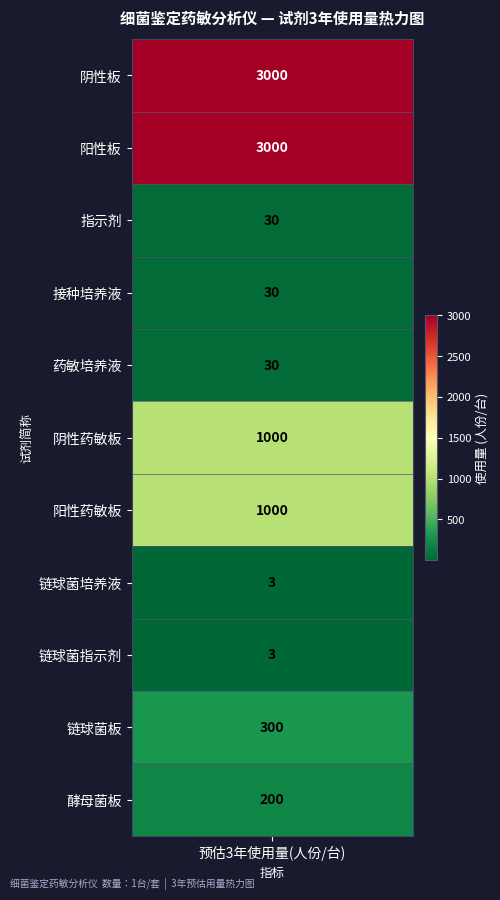

Rank the categories by value from lowest to highest.

链球菌培养液, 链球菌指示剂, 指示剂, 接种培养液, 药敏培养液, 酵母菌板, 链球菌板, 阴性药敏板, 阳性药敏板, 阴性板, 阳性板